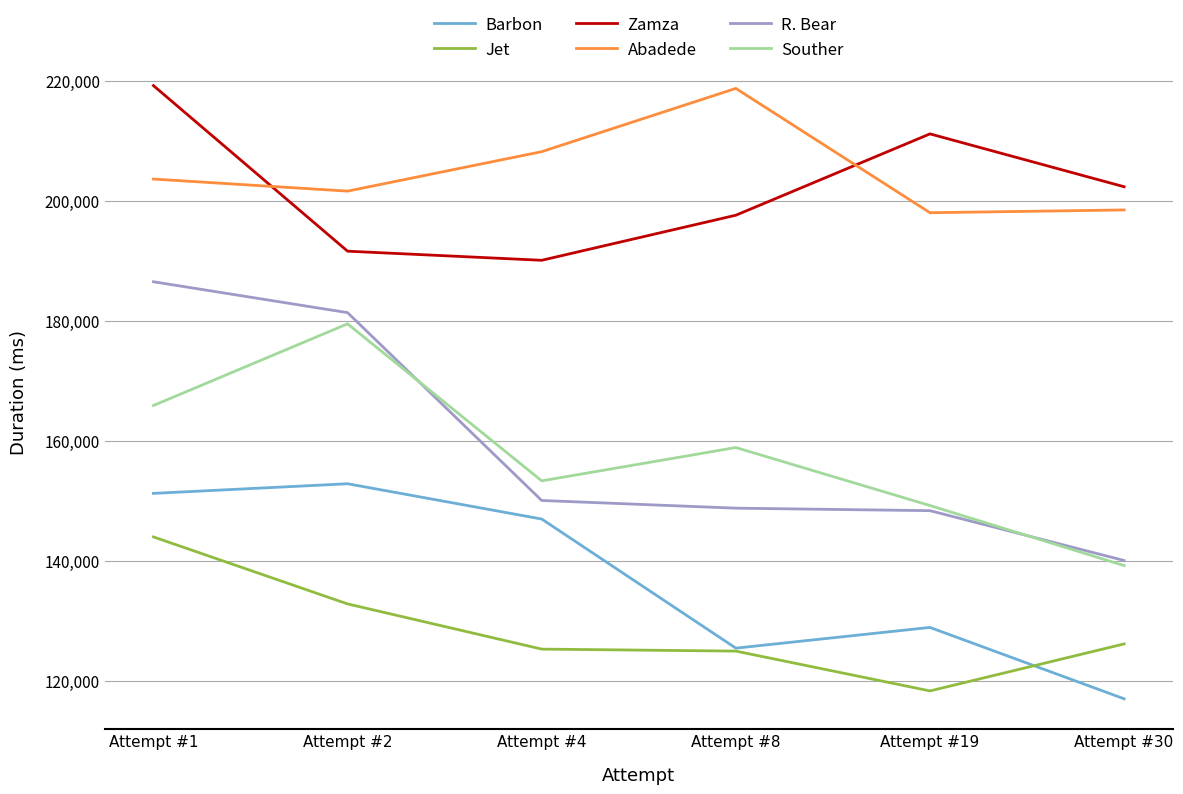

Which series has the largest total across all categories?

Abadede